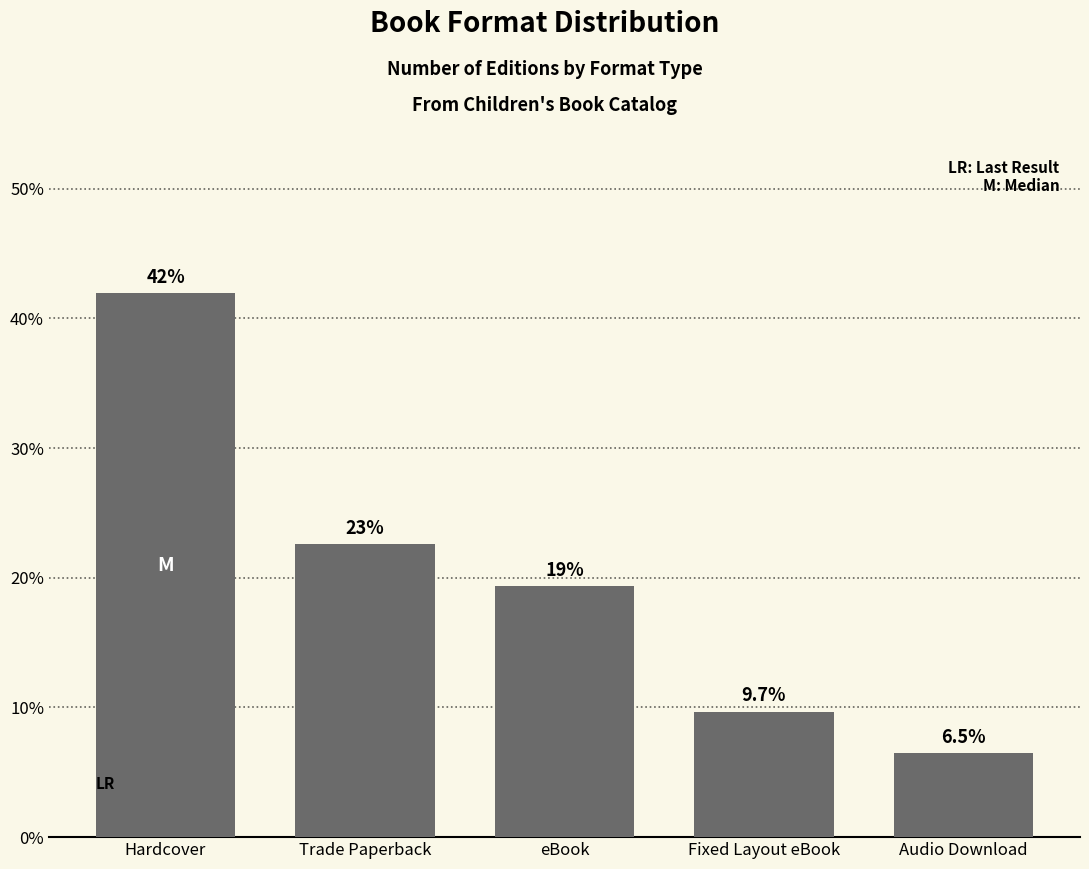

Reading left to right, list all the values displayed in this chart.

41.9	22.6	19.4	9.7	6.5